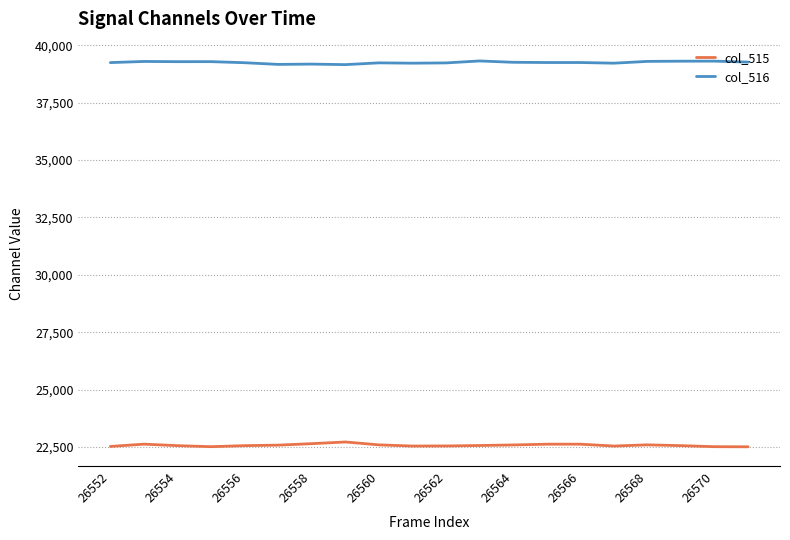

What is the difference between the maximum and minimum values in the col_516 series?

160